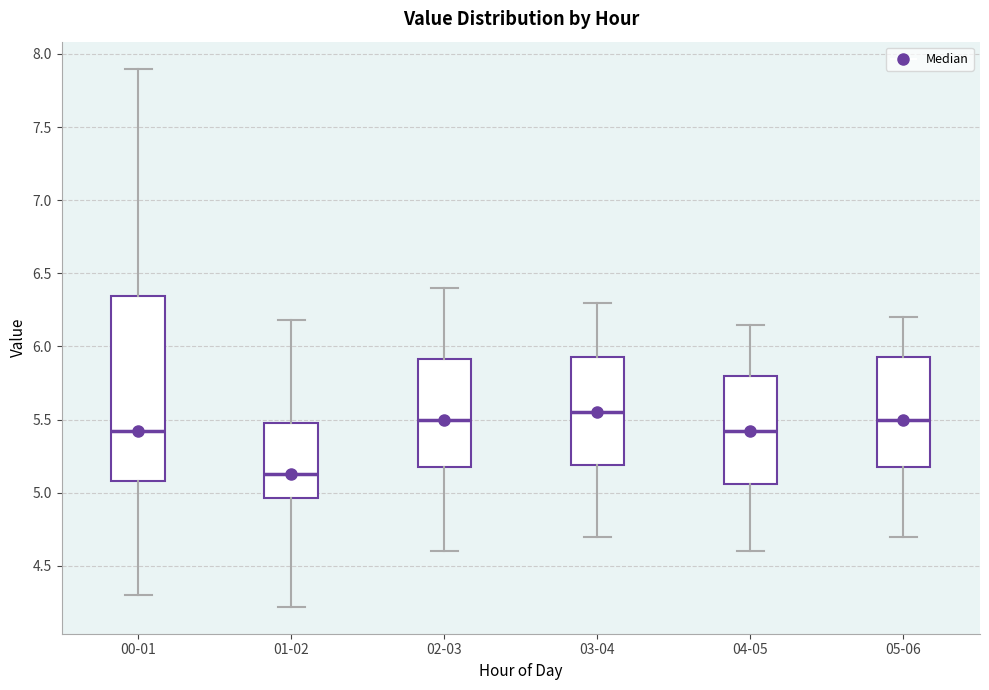

Where is the lower edge of the box for 02-03 on the y-axis? The values are not printed on the chart, so give them approximately, as read against the axis.

5.20